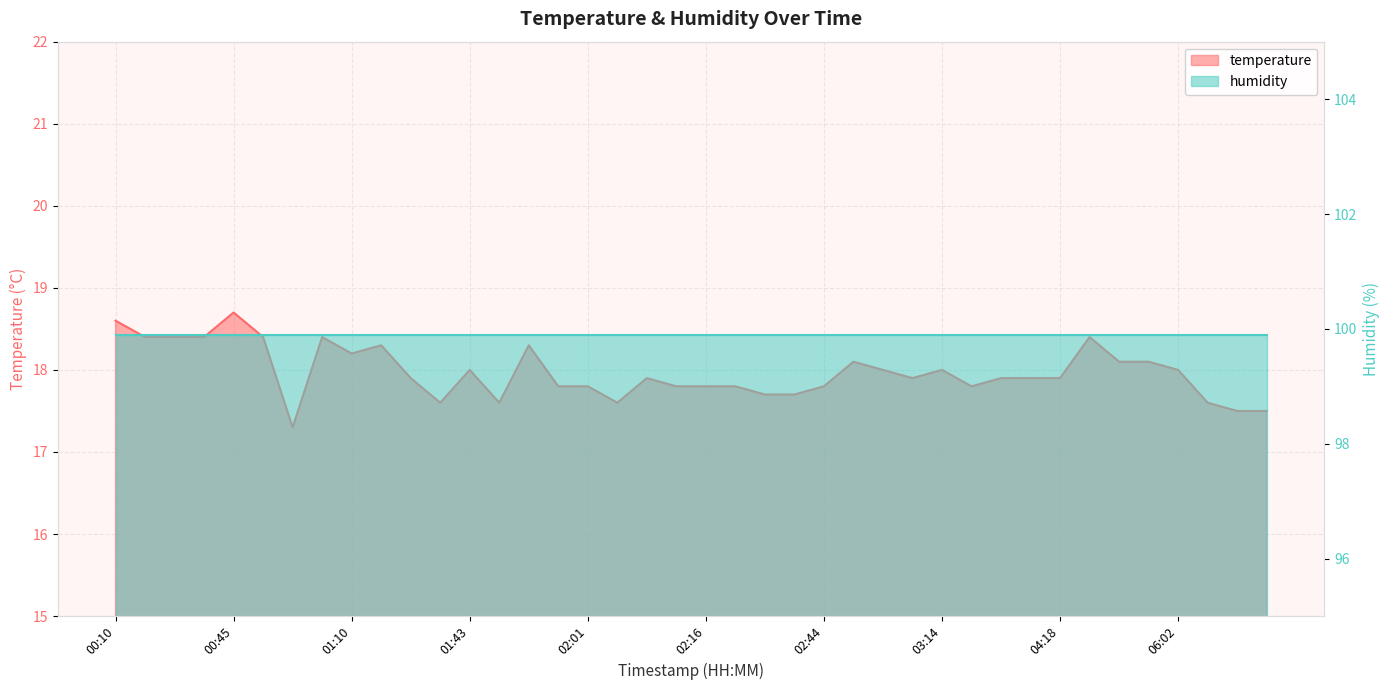

What is the label of the 24th point from the right?

02:01